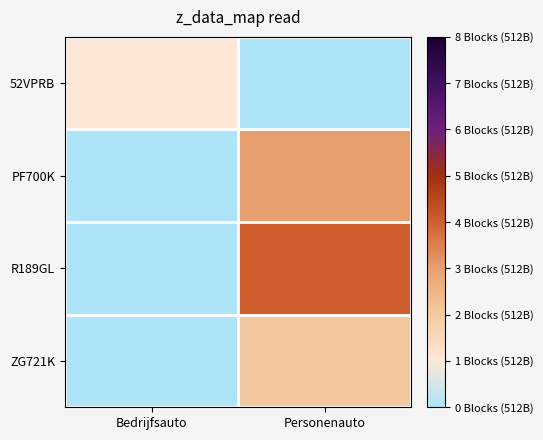

Reading left to right, transcribe all the data shown in this chart.

52VPRB: Bedrijfsauto=1	Personenauto=0
PF700K: Bedrijfsauto=0	Personenauto=3
R189GL: Bedrijfsauto=0	Personenauto=4
ZG721K: Bedrijfsauto=0	Personenauto=2